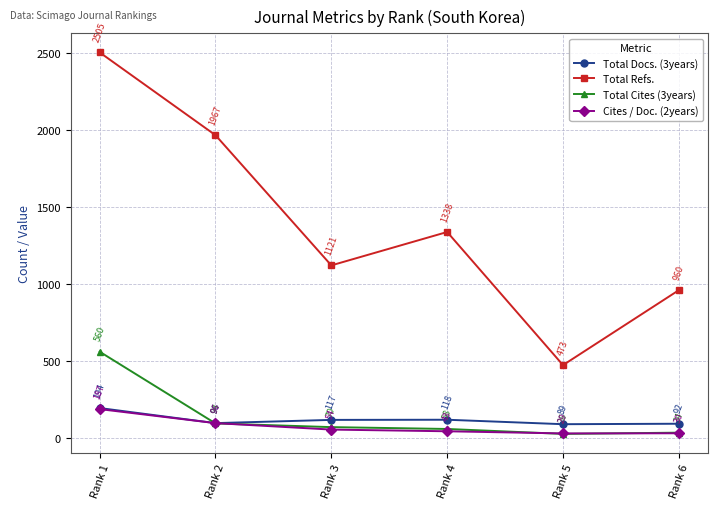

Reading left to right, list all the values displayed in this chart.

Total Docs. (3years): 194	96	117	118	89	92
Total Refs.: 2505	1967	1121	1338	473	960
Total Cites (3years): 560	94	70	58	26	34
Cites / Doc. (2years): 187	96	54	43	29	30